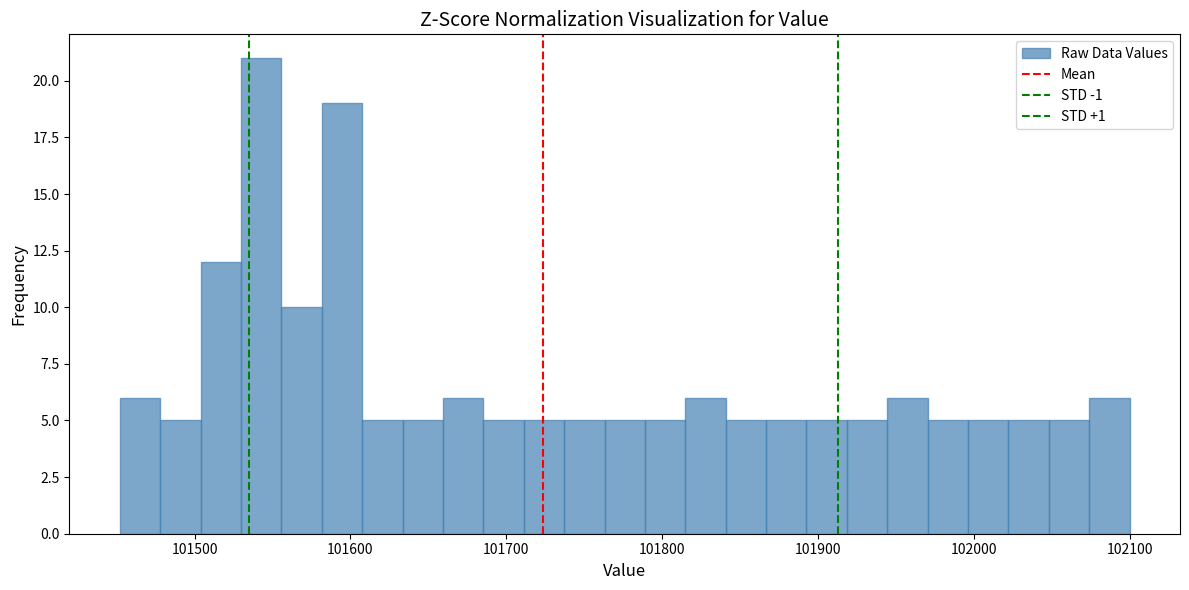

Around what value on the x-axis is the tallest bar? Give the approximate position of its centre, as read against the axis.

101540